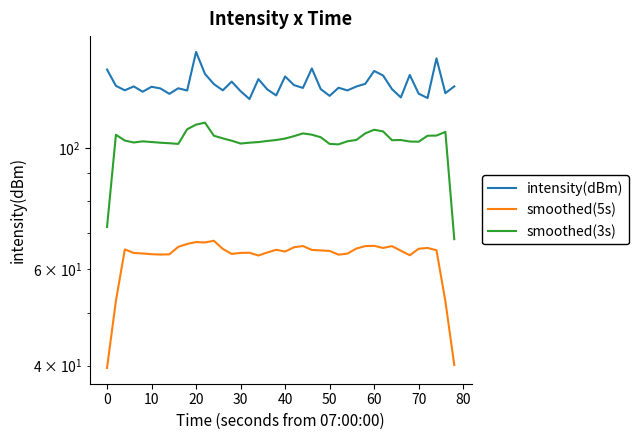

Which series has the largest range (max minus min)?

smoothed(3s)